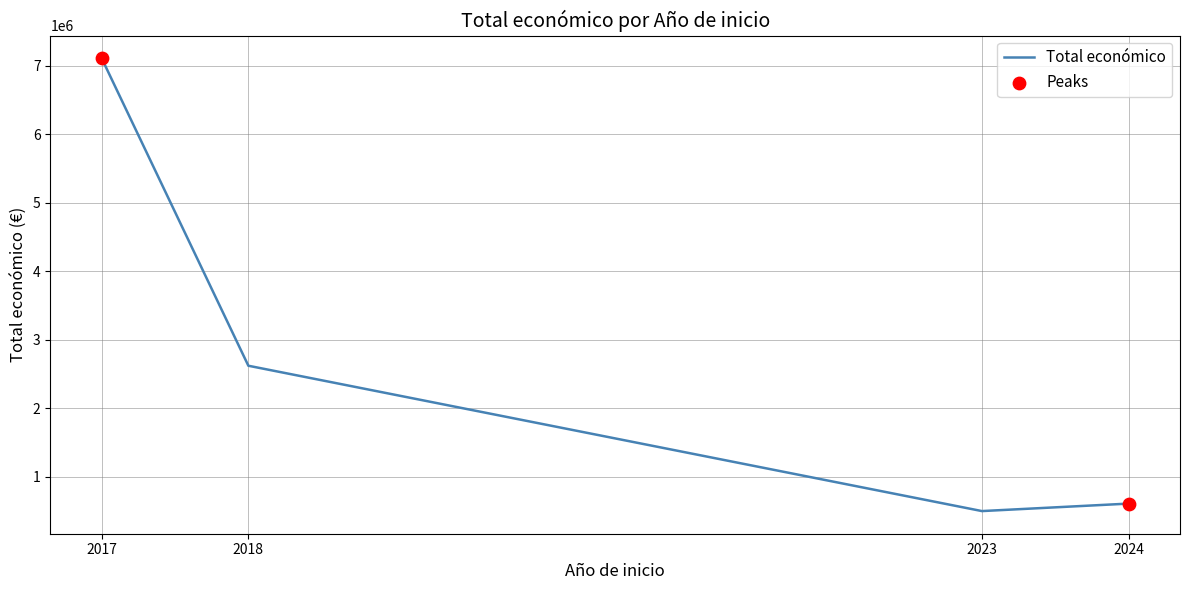

Approximately how many times larger is the value at 2023 compared to 2024?

0.8